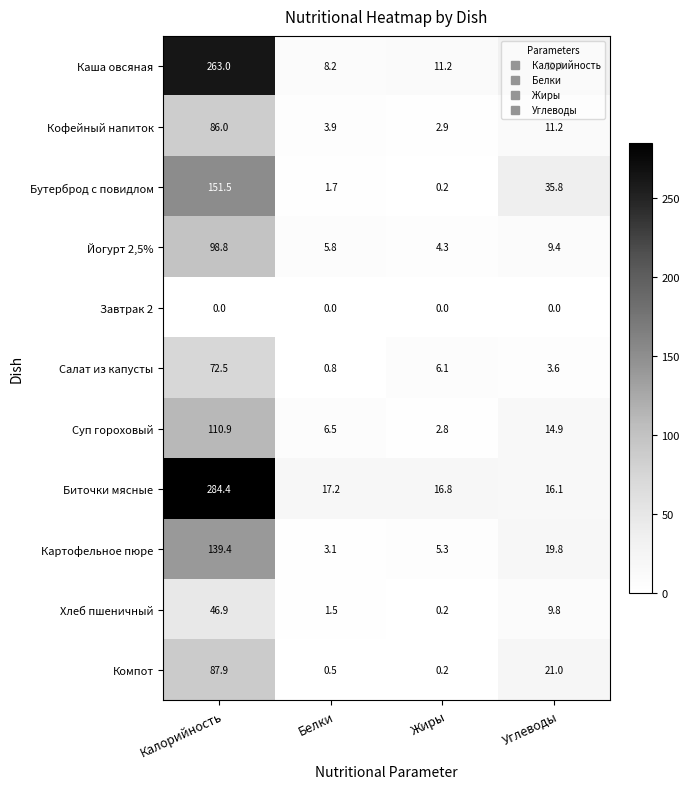

At which category is the sum across all series the highest?

Калорийность